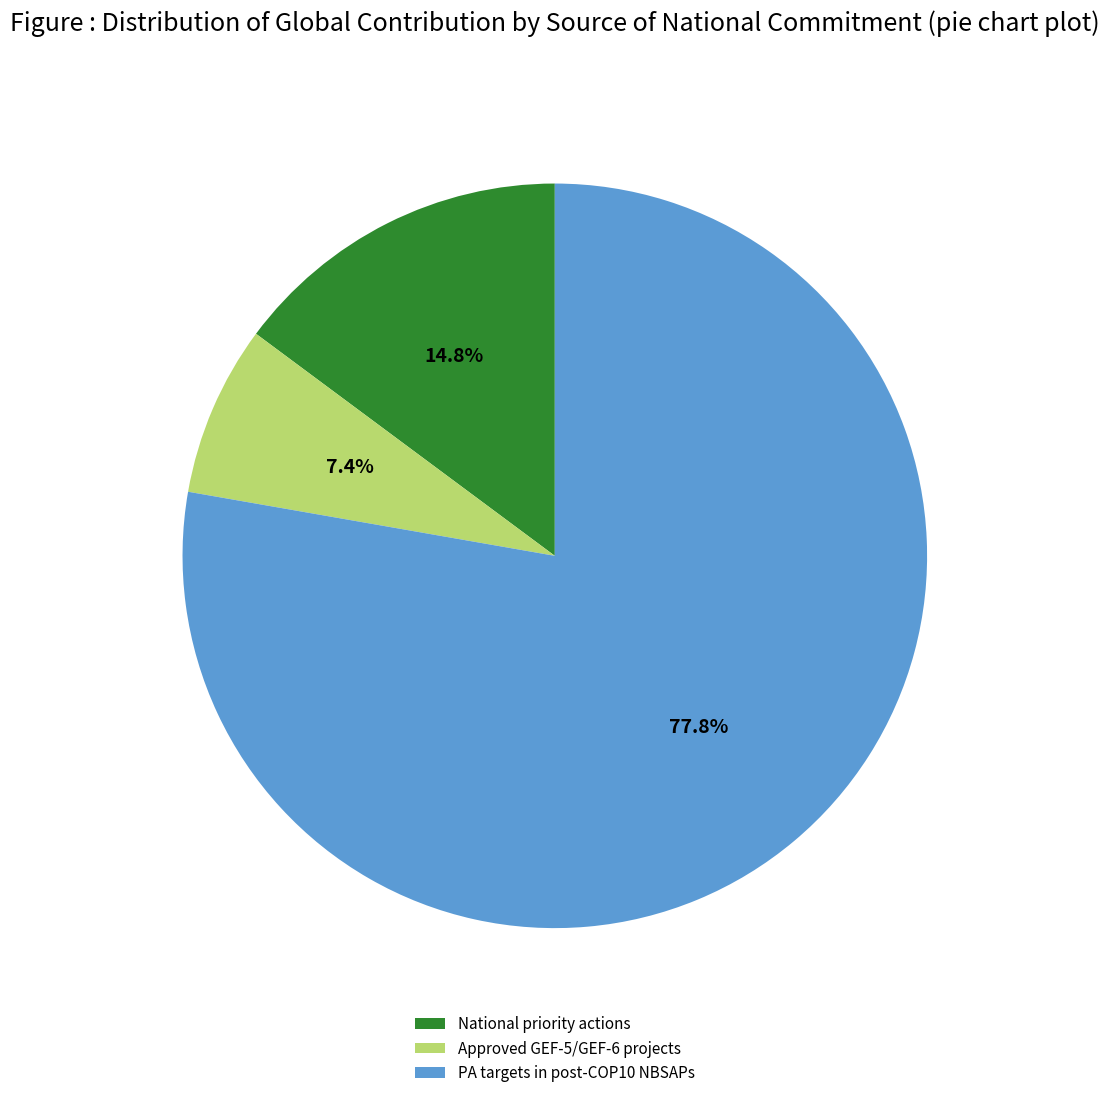

The Approved GEF-5/GEF-6 projects slice represents 15% of the pie. True or false?

False